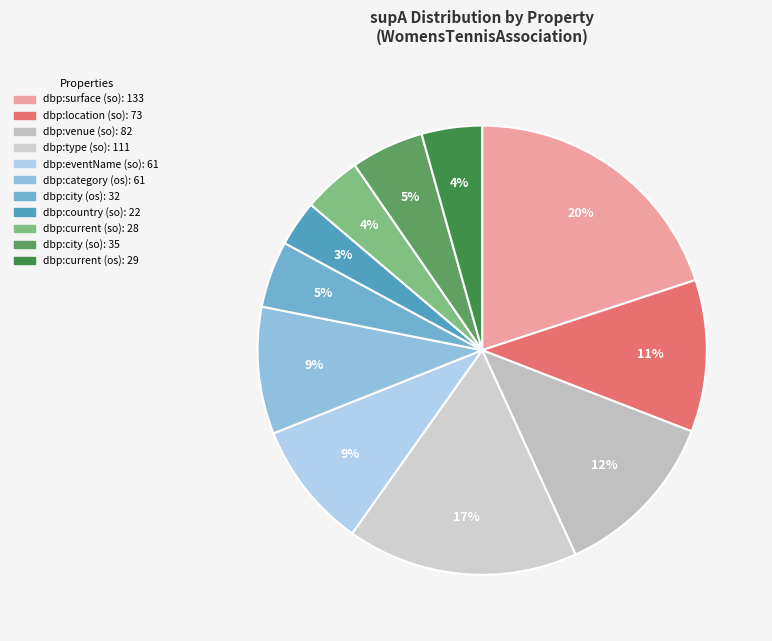

Count the number of slices in the pie.

11